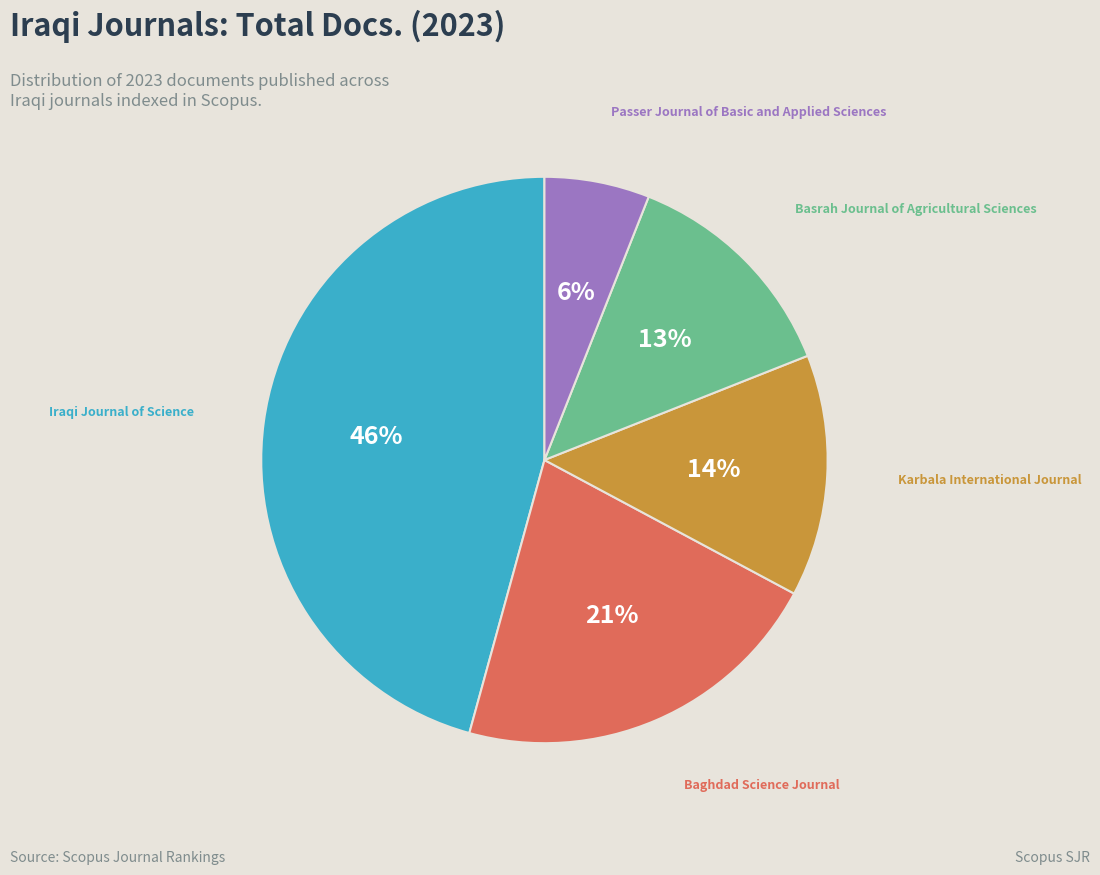

Is the sum of Passer Journal of Basic and Applied Sciences and Iraqi Journal of Science greater than half?

Yes